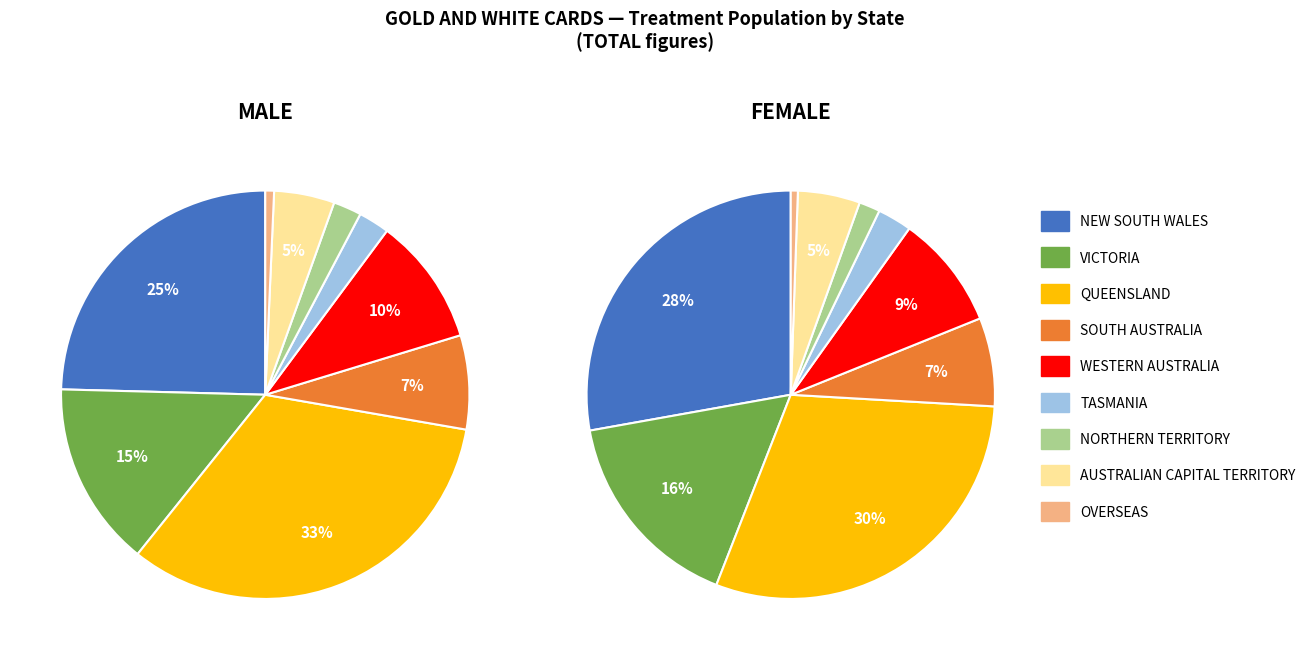

Combined, what portion of the pie is OVERSEAS and AUSTRALIAN CAPITAL TERRITORY?

5.5%